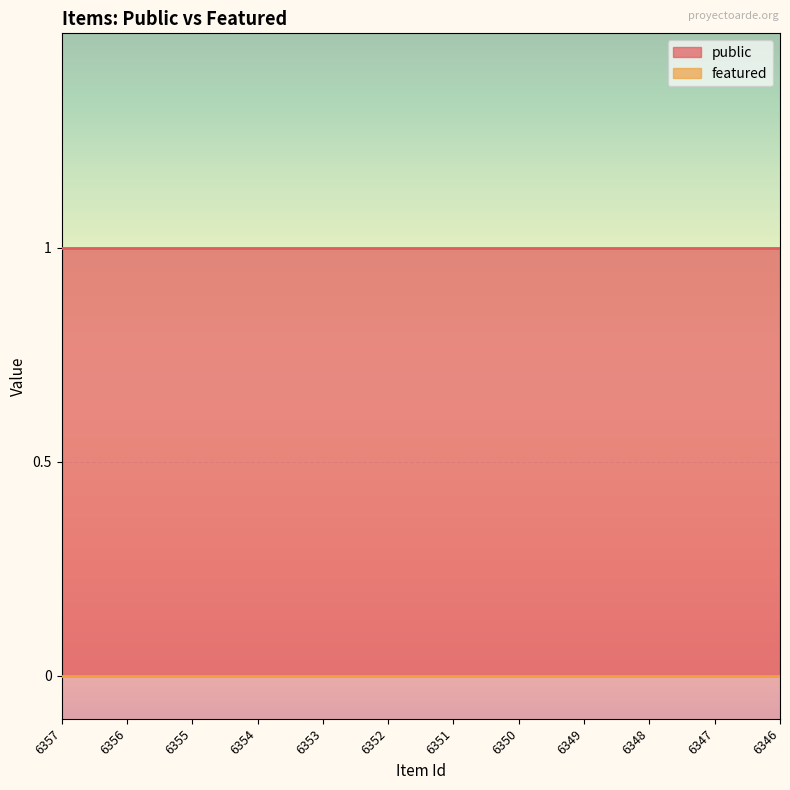

Count the number of categories in the chart.

12